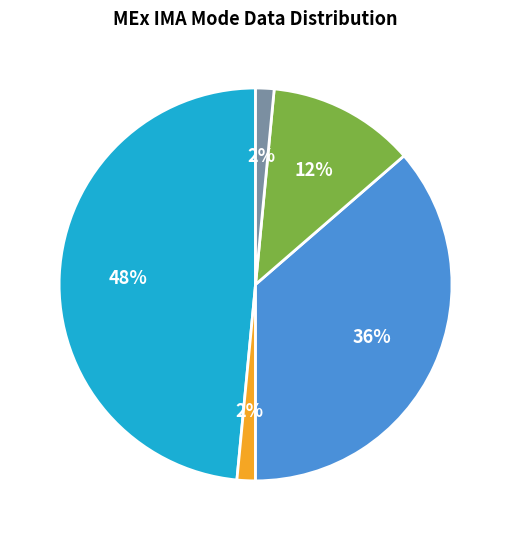

To the nearest percent, what is the average slice percentage?

20%